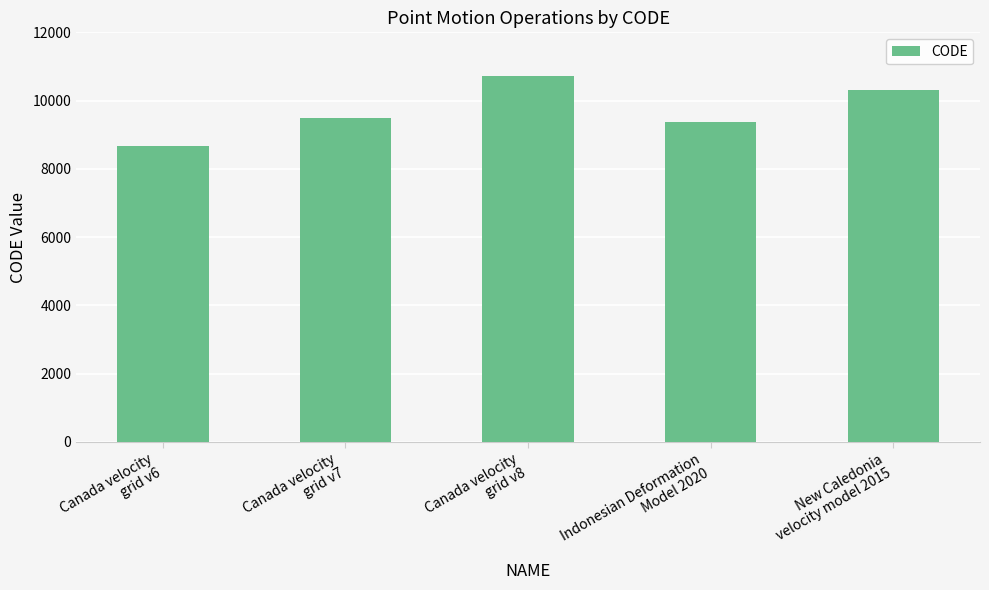

How many bars are there in total?

5